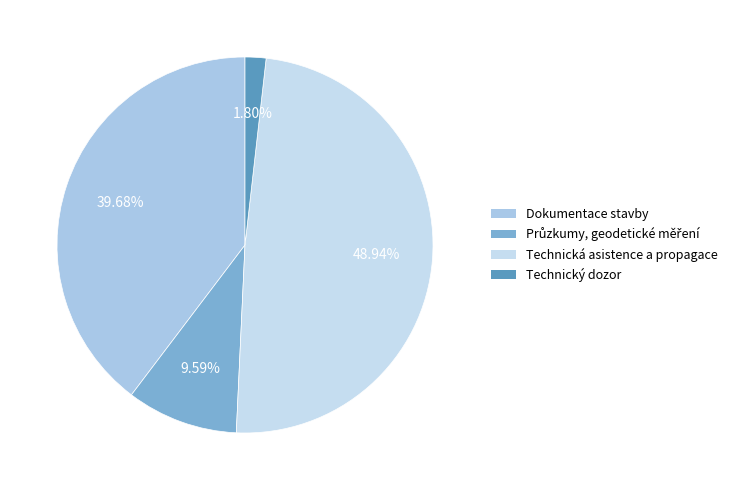

Rank the categories by value from highest to lowest.

Technická asistence a propagace, Dokumentace stavby, Průzkumy, geodetické měření, Technický dozor